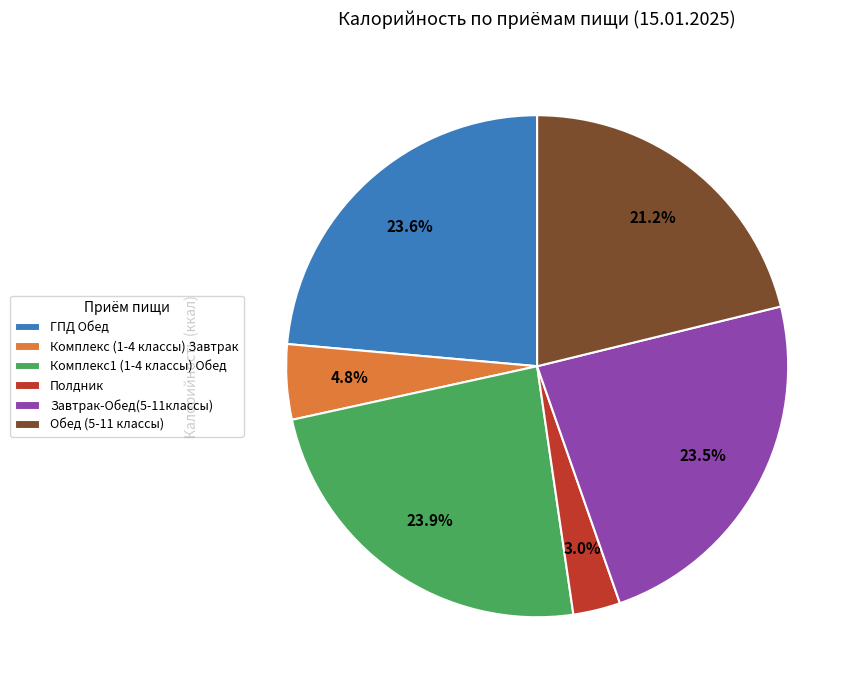

The Комплекс (1-4 классы) Завтрак slice represents 11% of the pie. True or false?

False